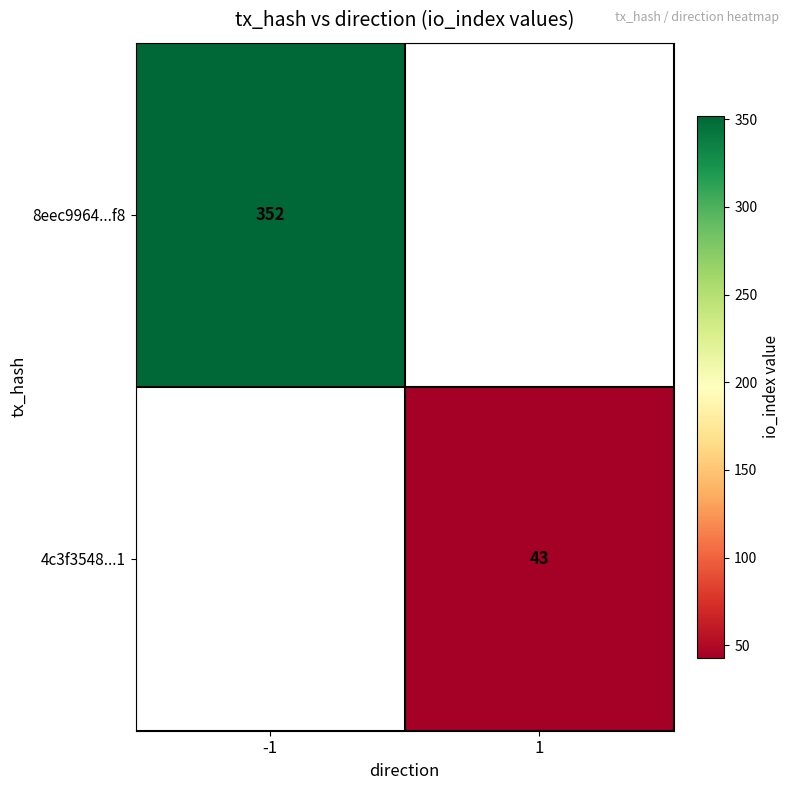

The 8eec9964...f8 series shows 131 at -1. True or false?

False